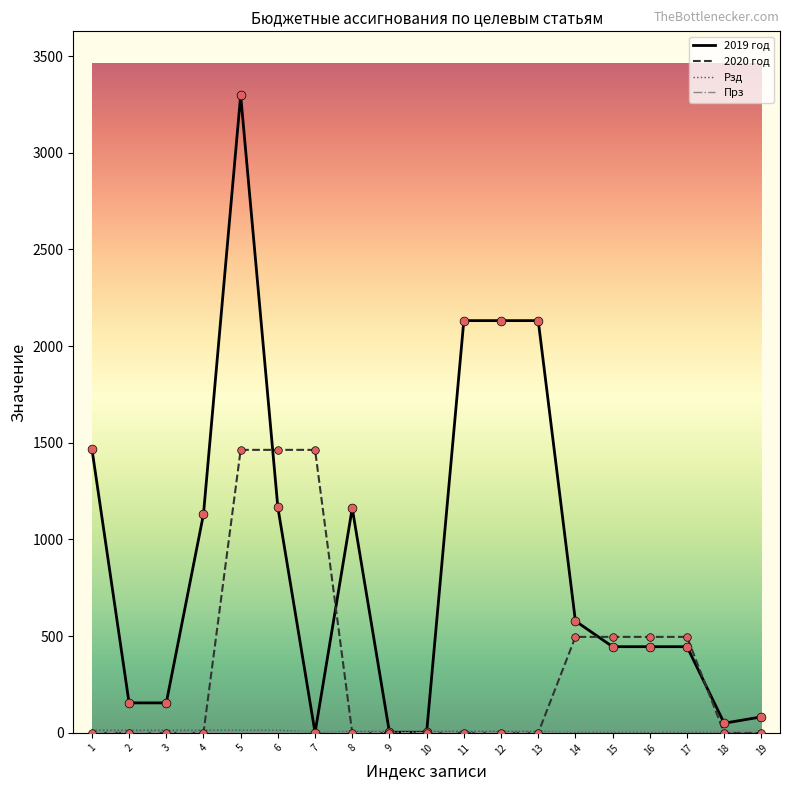

Which series has the largest total across all categories?

2019 год